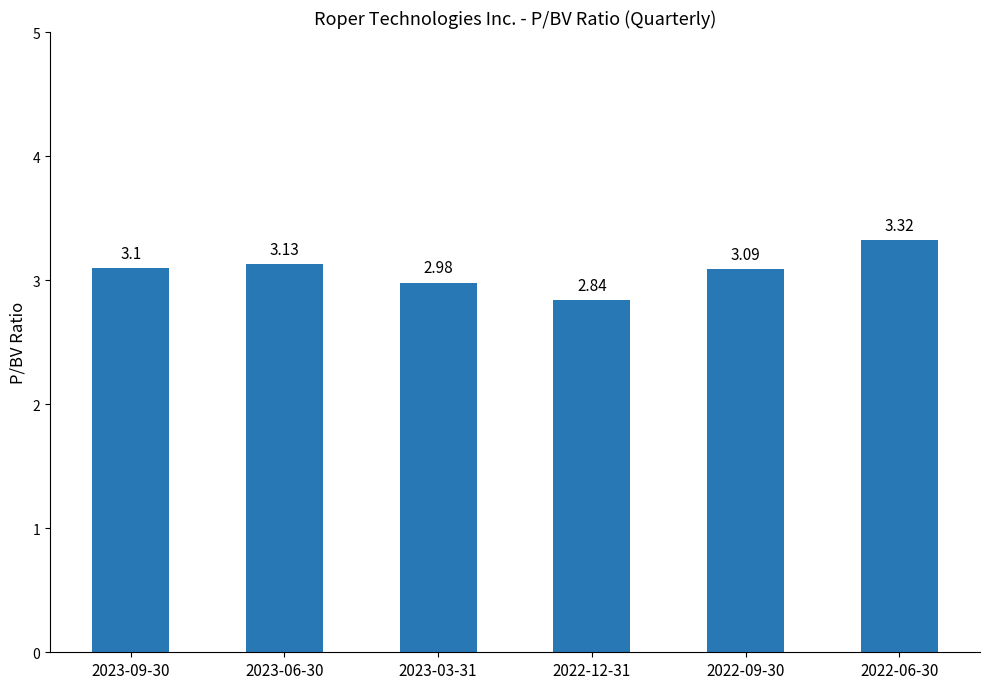

What is the label of the 3rd bar from the right?

2022-12-31